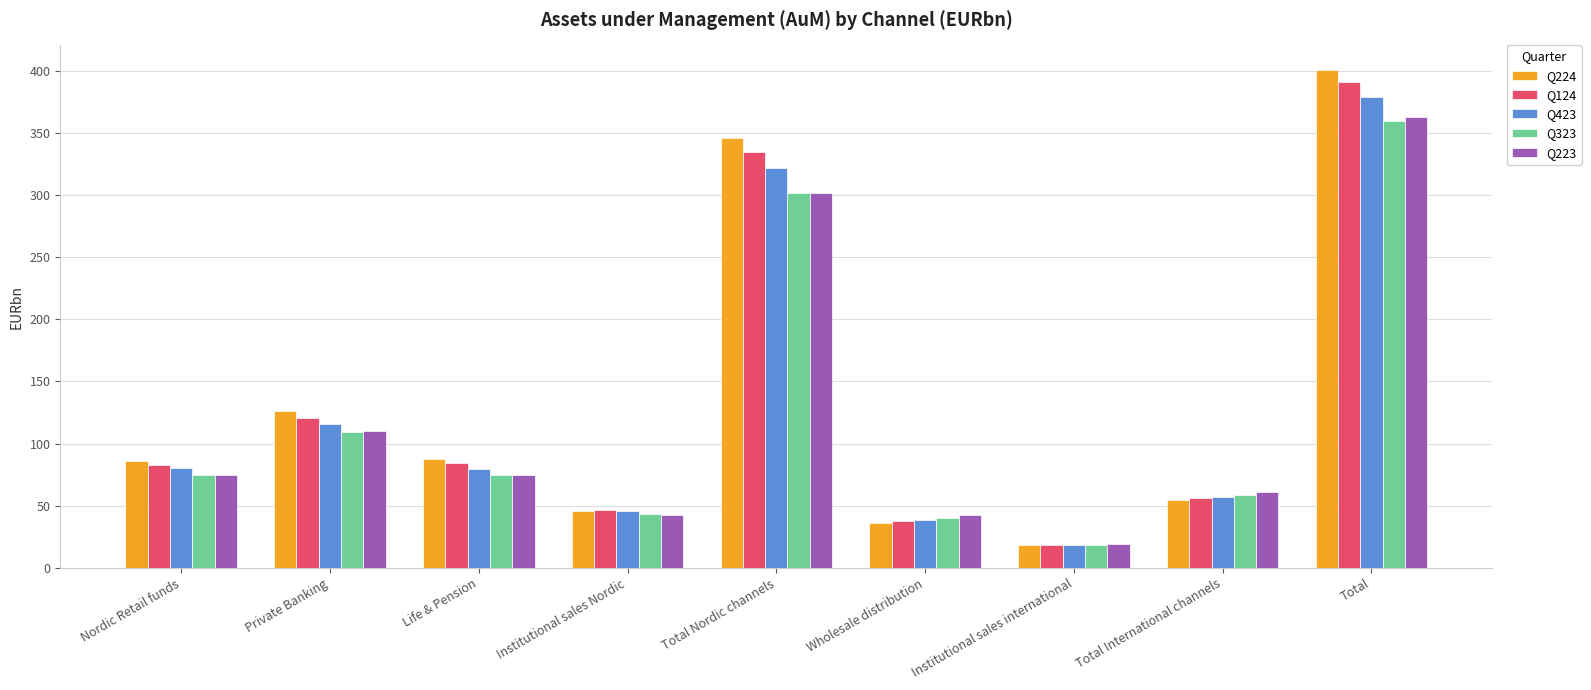

What are all the series names shown in the legend?

Q224, Q124, Q423, Q323, Q223